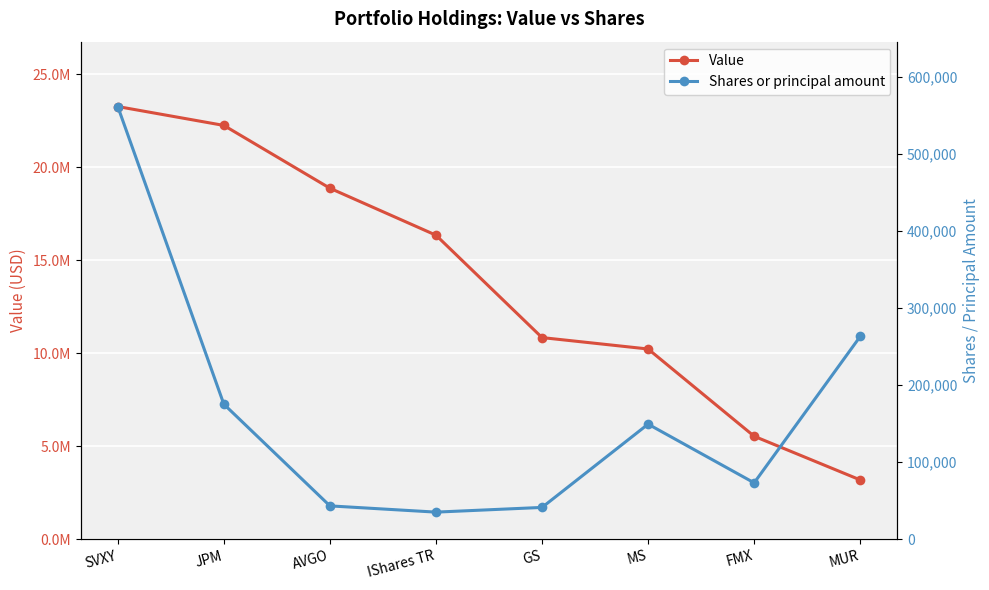

What is the maximum value for Value?

23264000